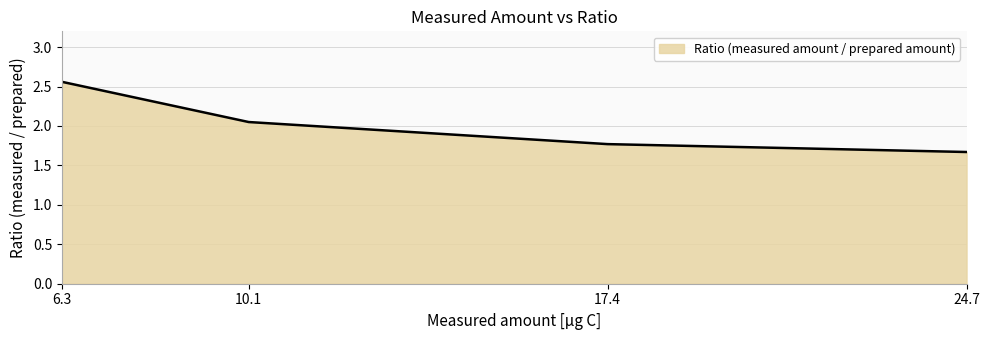

At which category does the chart reach its minimum across all series?

24.7